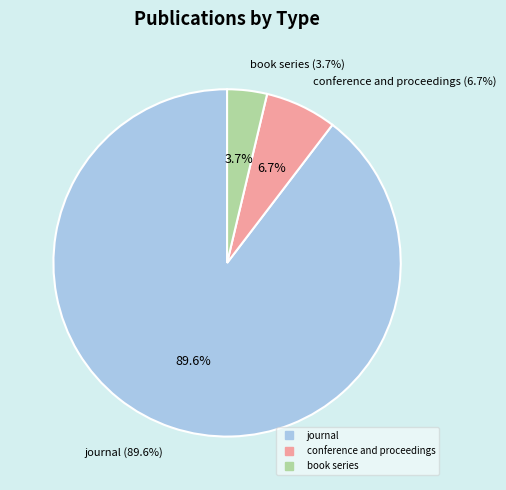

To the nearest percent, what is the average slice percentage?

33%